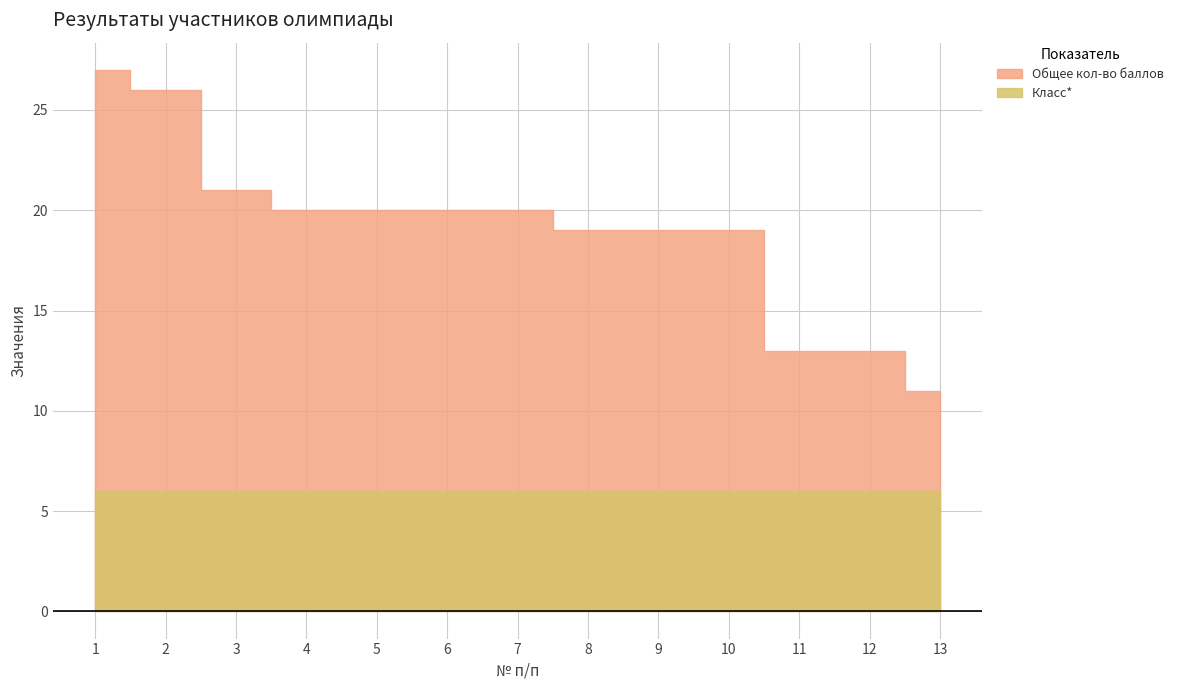

Between 8 and 11, which series saw the biggest shift?

Общее кол-во баллов